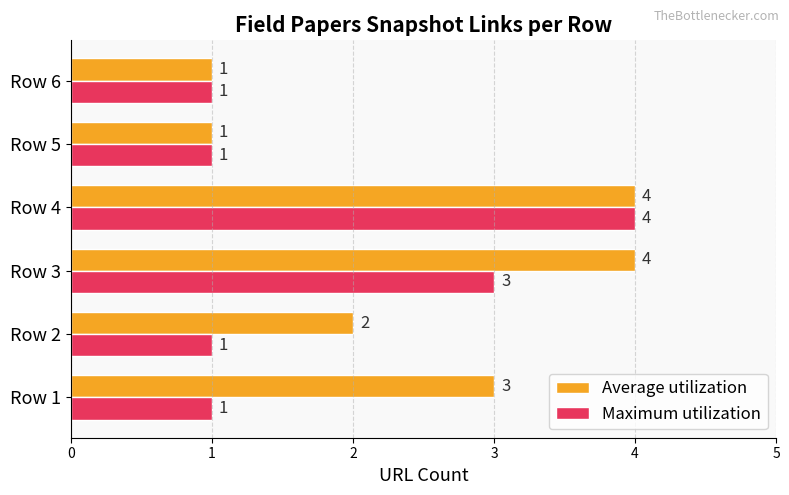

What is the maximum value shown in the chart?

4